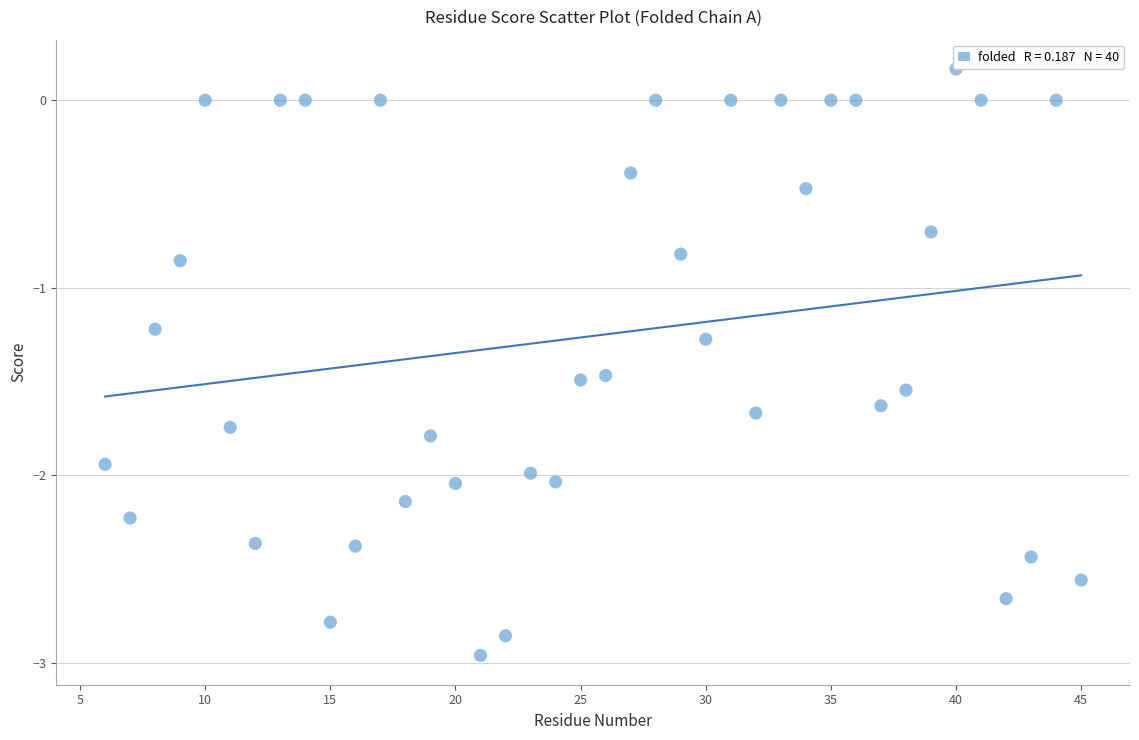

What is the range of X values (max minus min)?

39.0